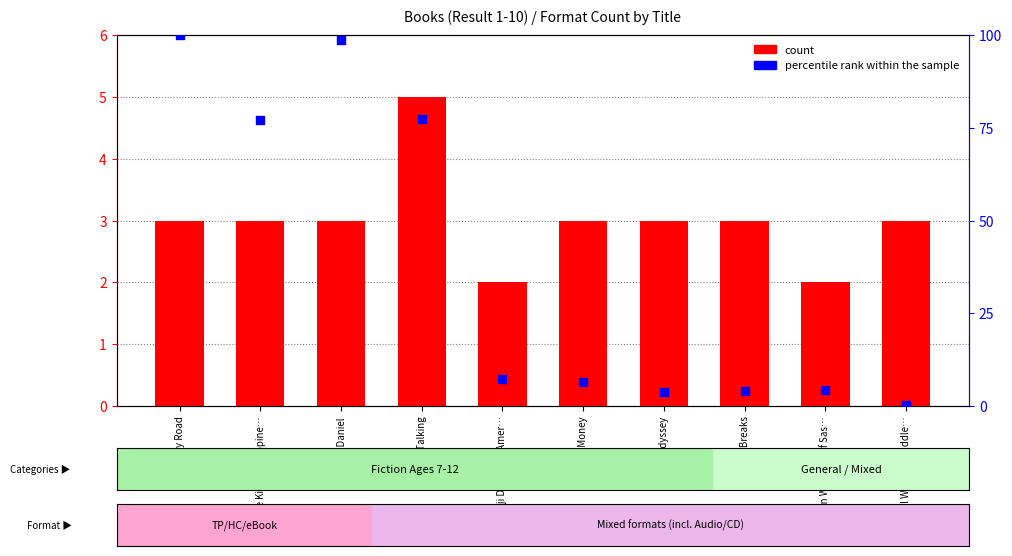

Which series contains the highest Y value?

percentile rank within the sample